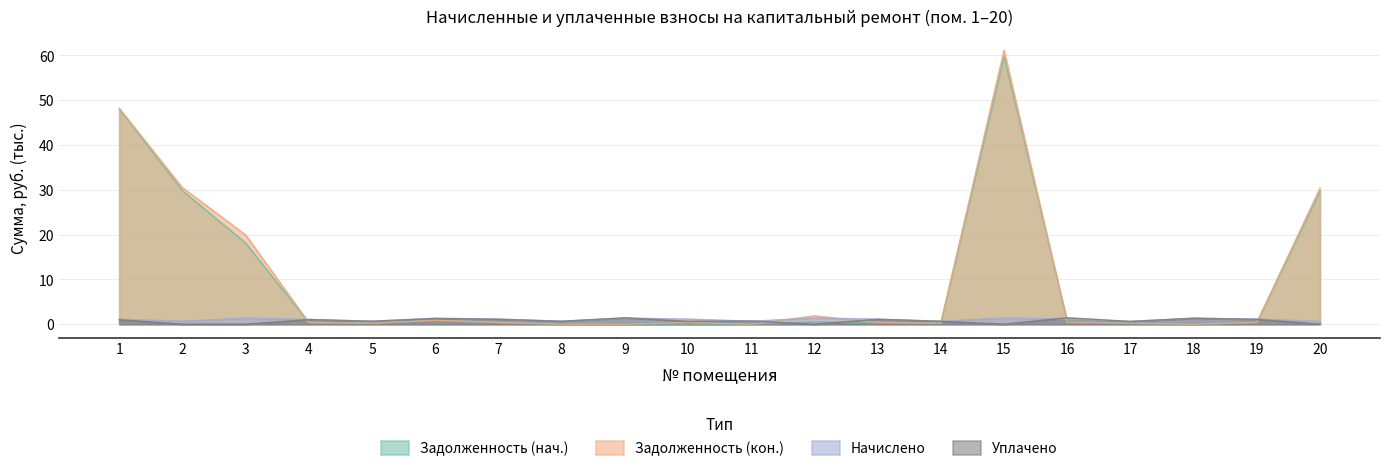

At how many categories does at least one series exceed 41?

2